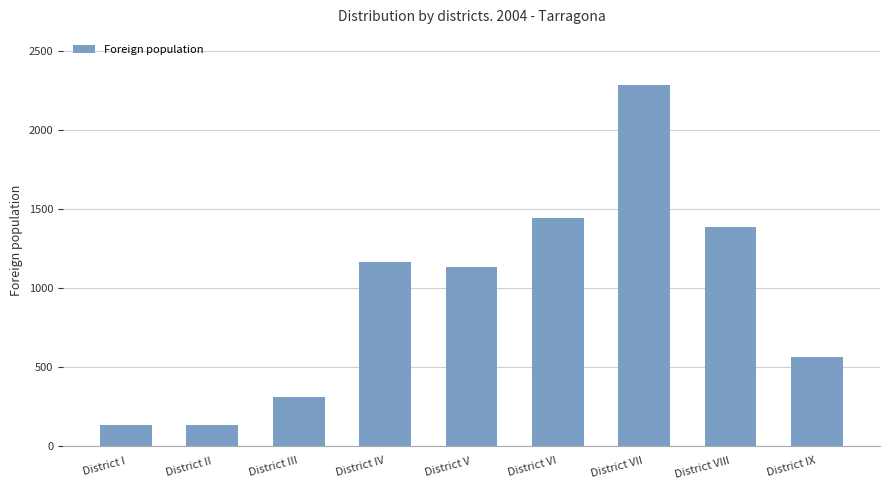

Is it true that the value at District V is 780?

False